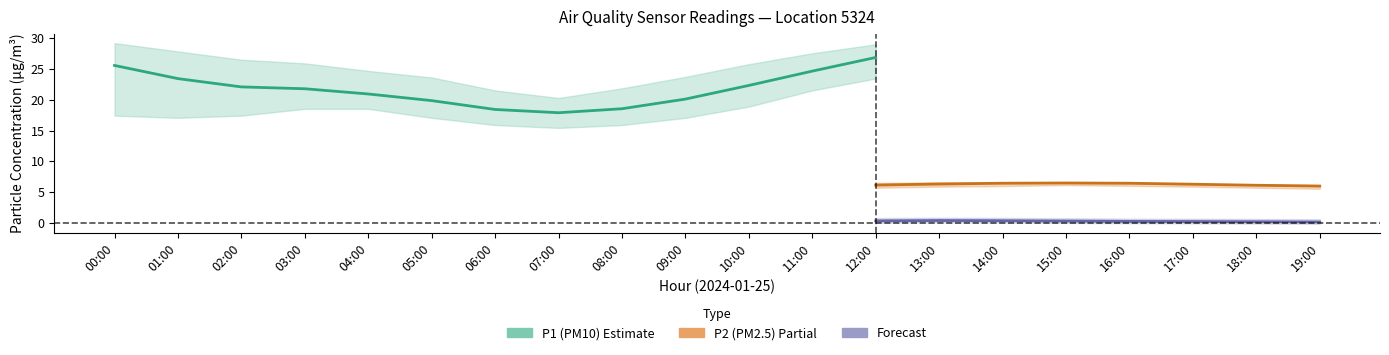

What is the average value of the P1_upper series?

26.0